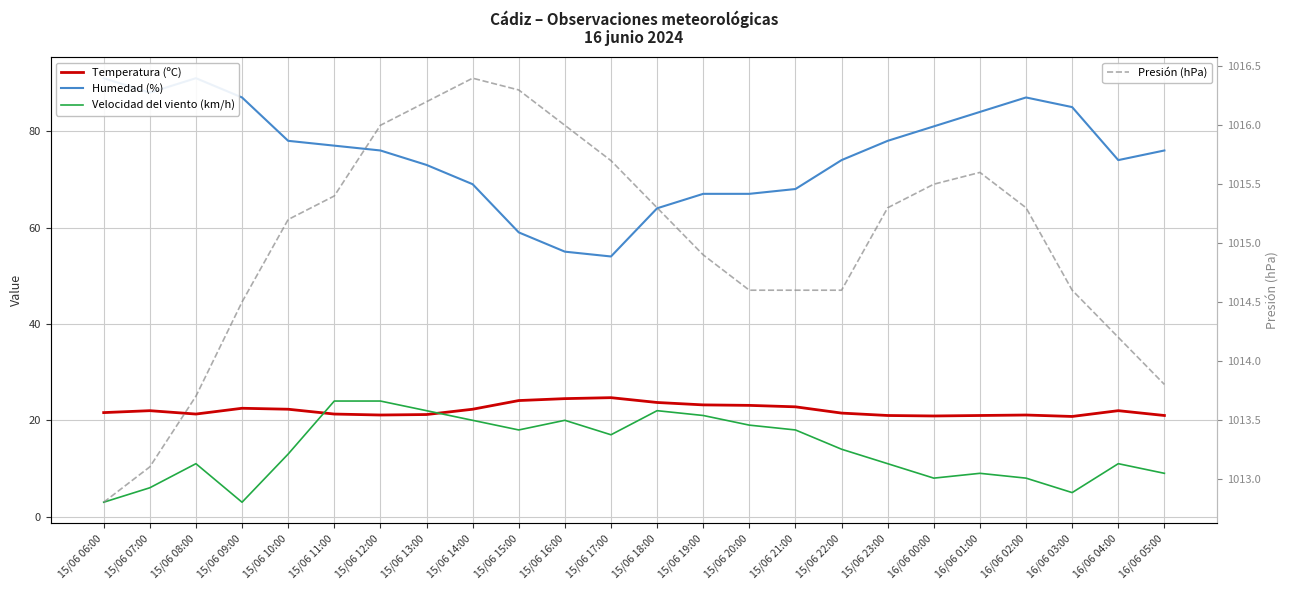

How many data points in Temperatura (ºC) are above 22?

10